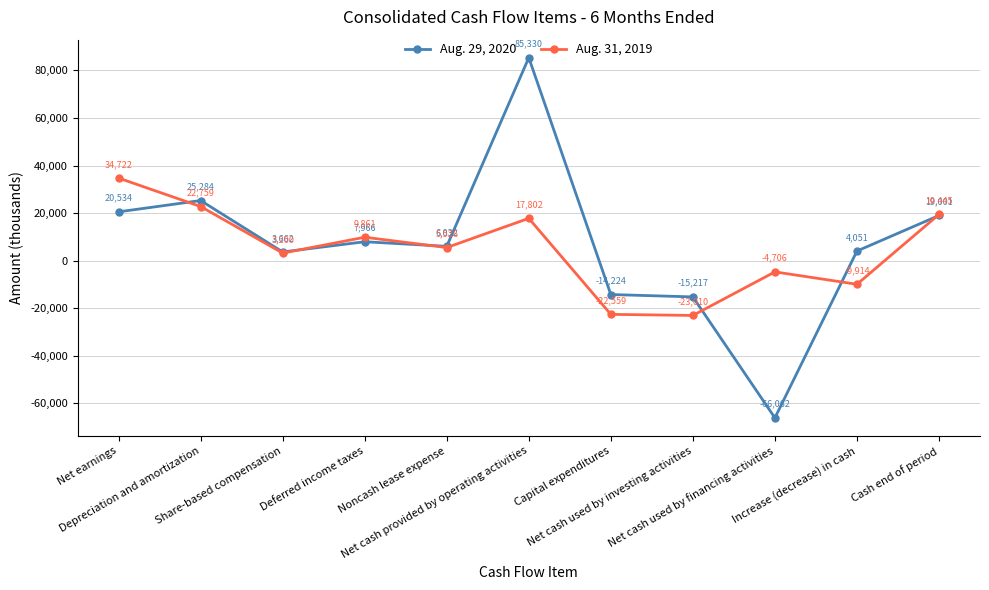

List the series in order of their peak value, highest first.

Aug. 29, 2020, Aug. 31, 2019